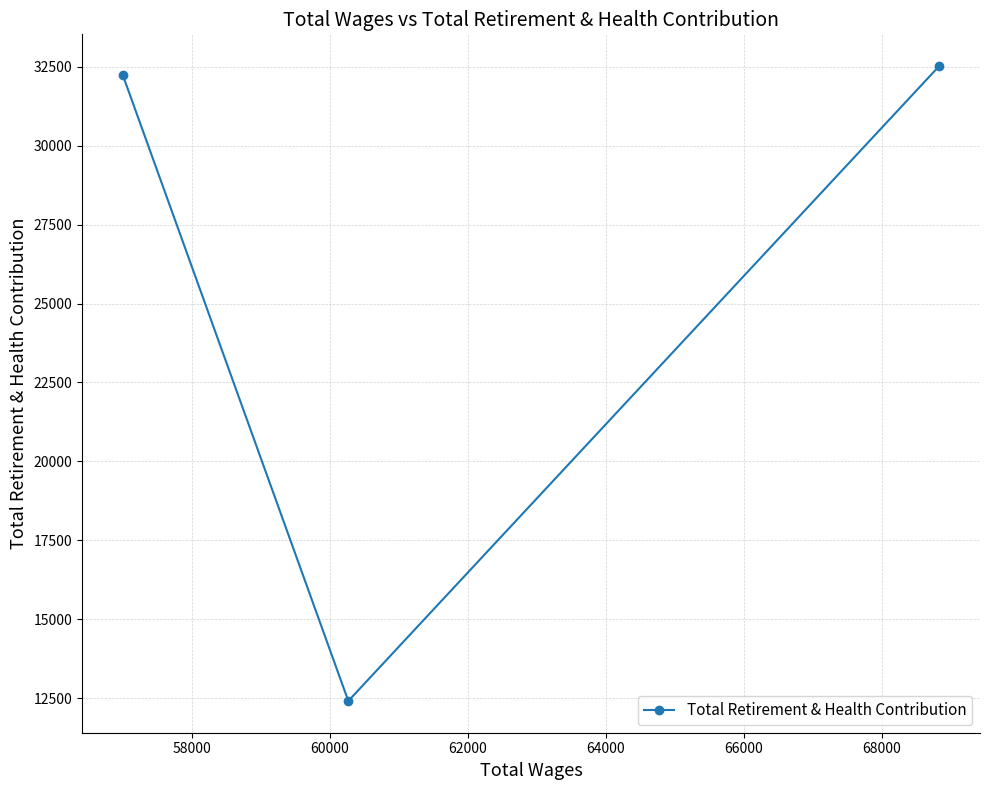

What is the value of the 2nd point from the left?

12418